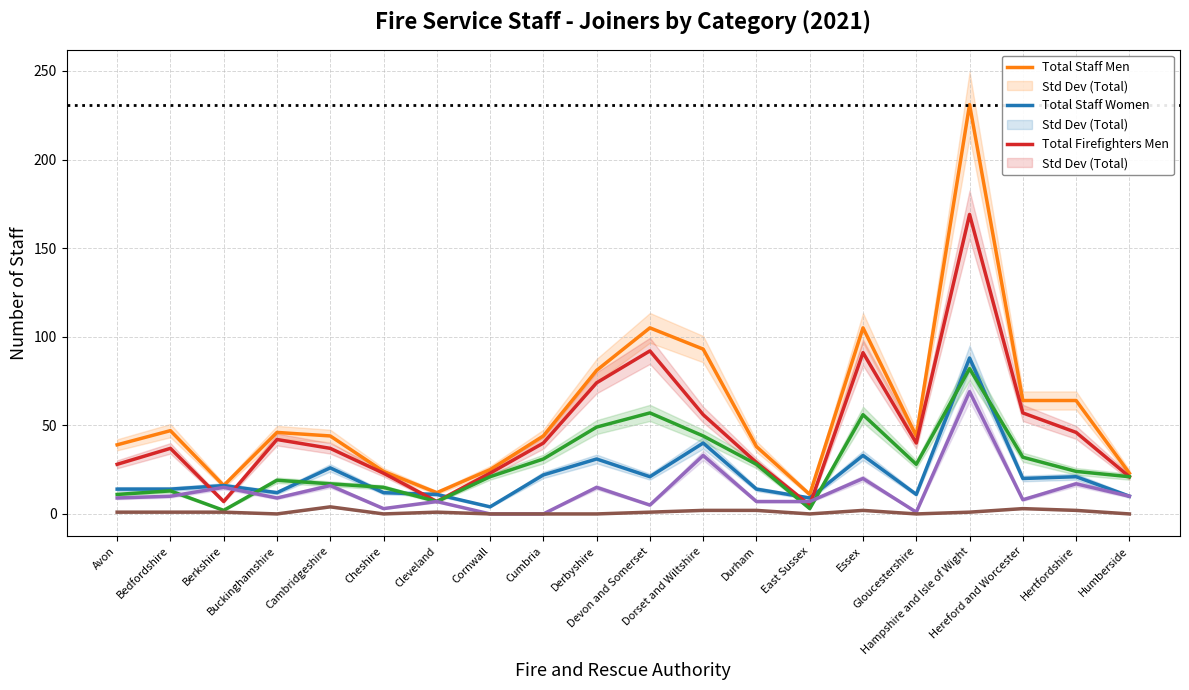

How many lines are shown in the chart?

6